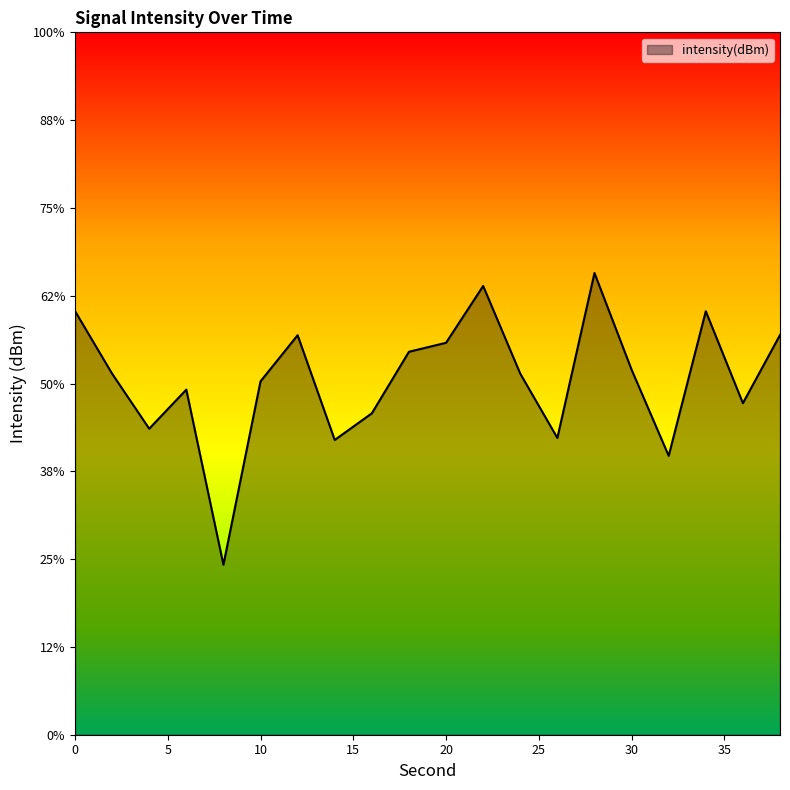

List the labels in order of value, smallest first.

8, 32, 14, 26, 4, 16, 36, 6, 10, 2, 24, 30, 18, 20, 12, 38, 34, 0, 22, 28